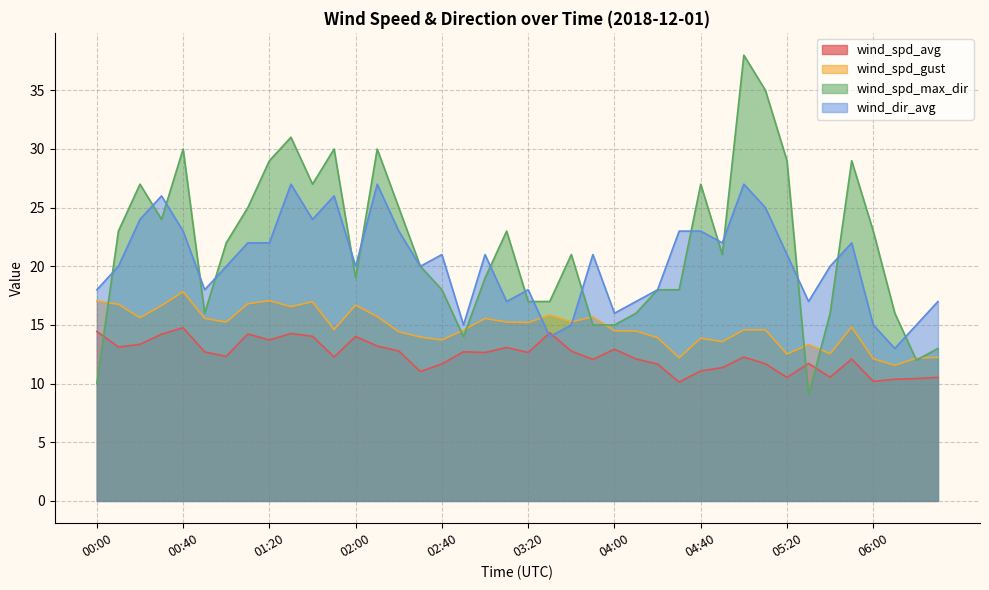

What is the maximum value for wind_dir_avg?

27.0